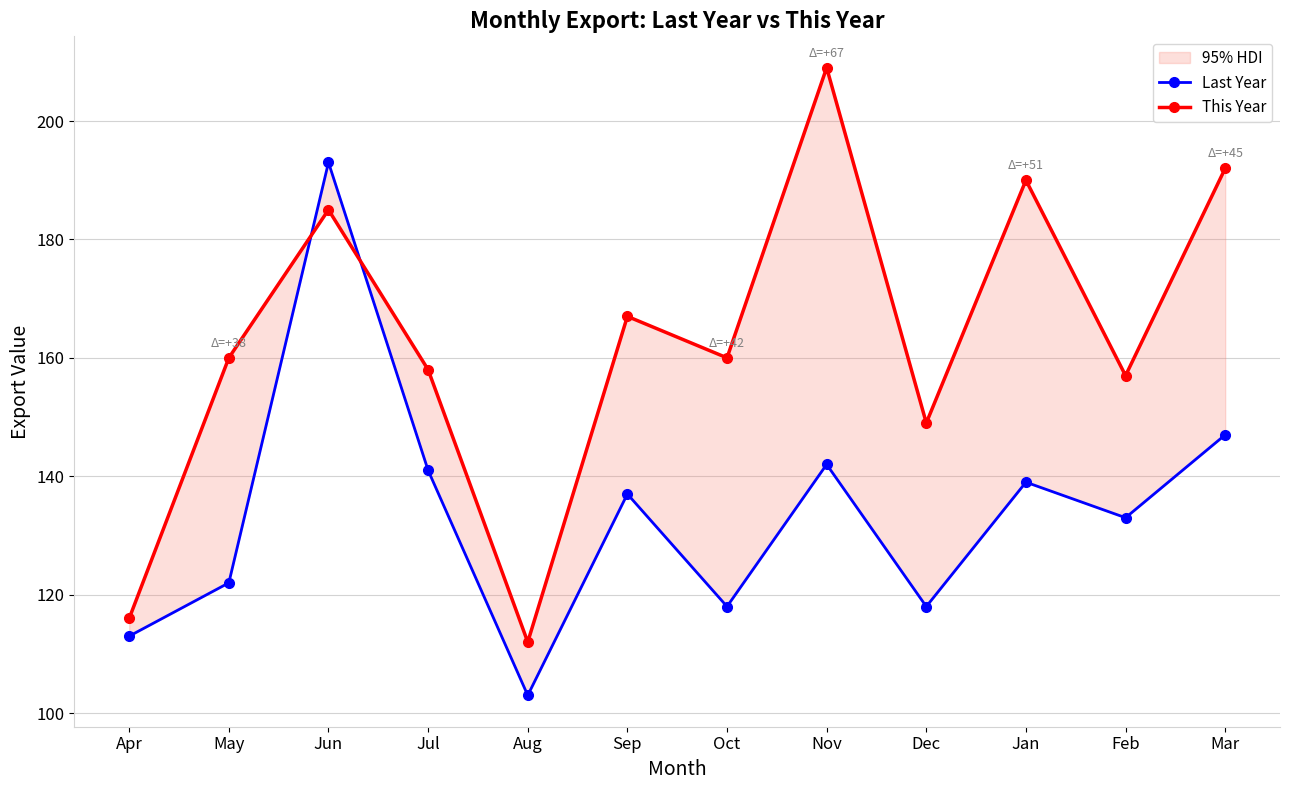

At which label does Last Year reach its minimum?

Aug